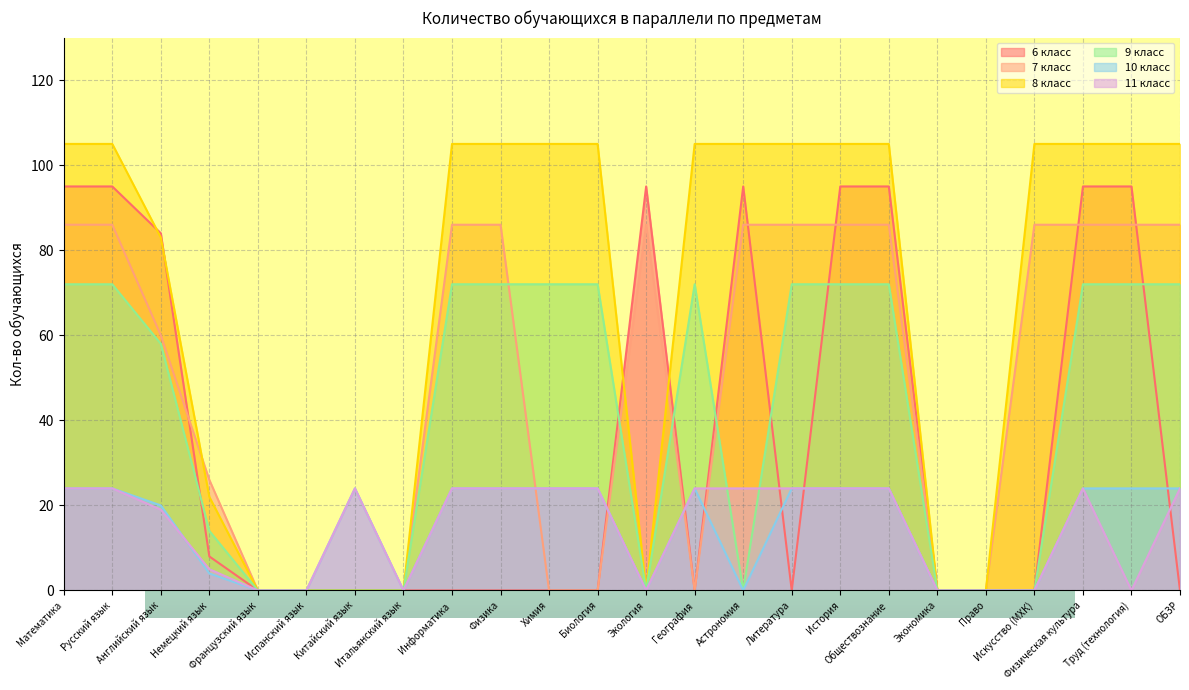

Is it true that 7 класс equals 0 at Биология?

True